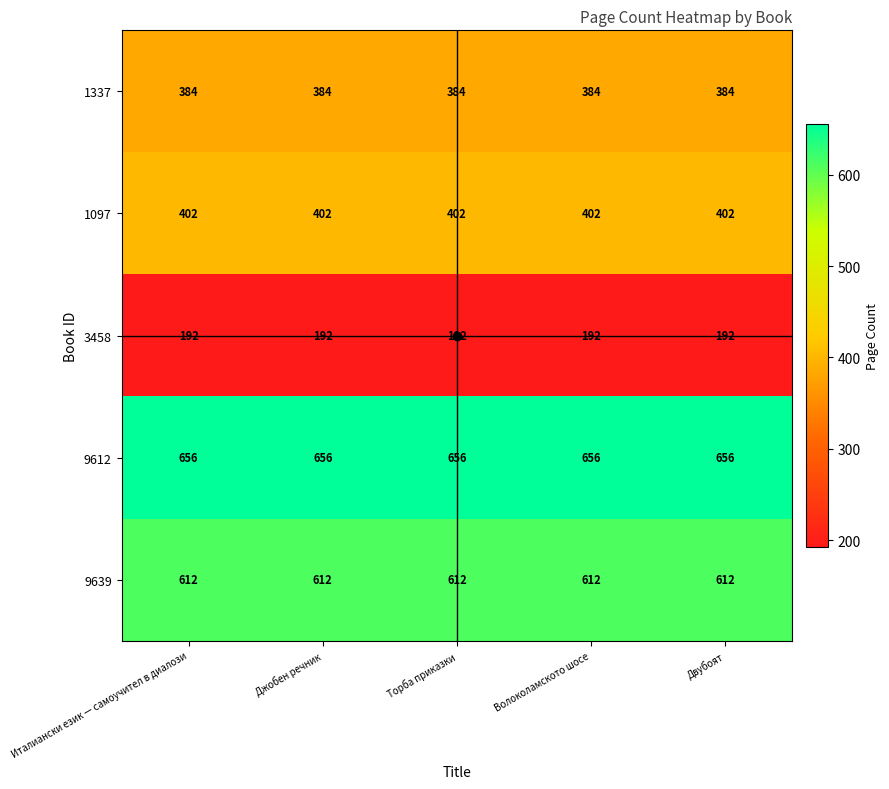

The value of 1097 at Двубоят is 527. True or false?

False